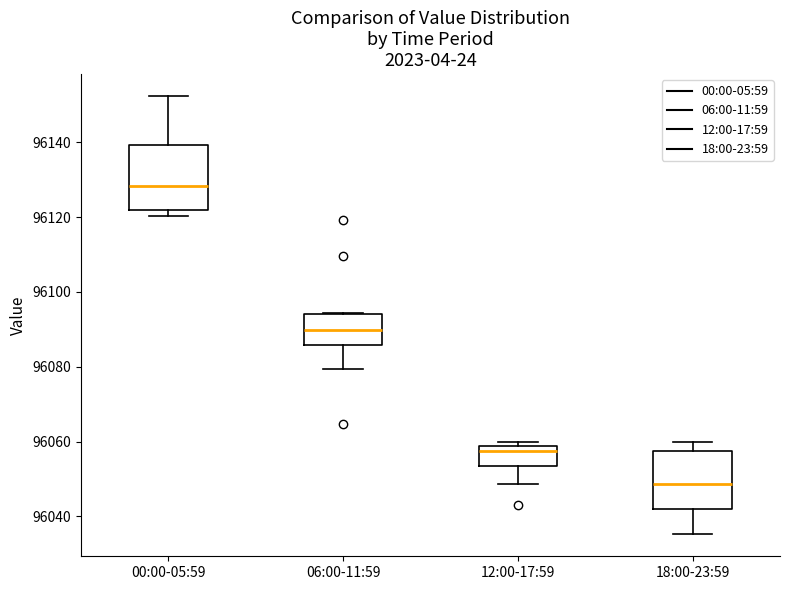

Where does the upper whisker of the box for 18:00-23:59 end on the y-axis? The values are not printed on the chart, so give them approximately, as read against the axis.

96060